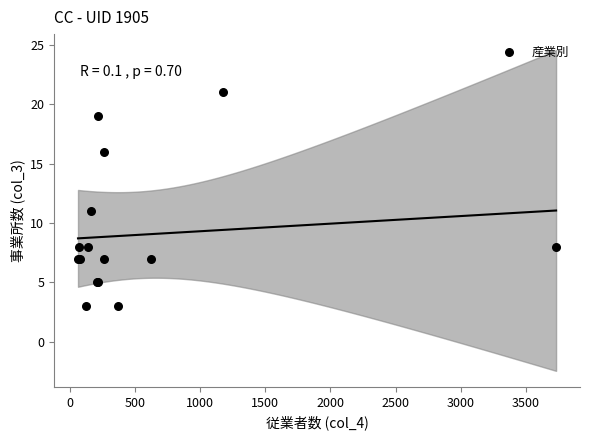

What Y value in the scatter plot is closest to 12?

11